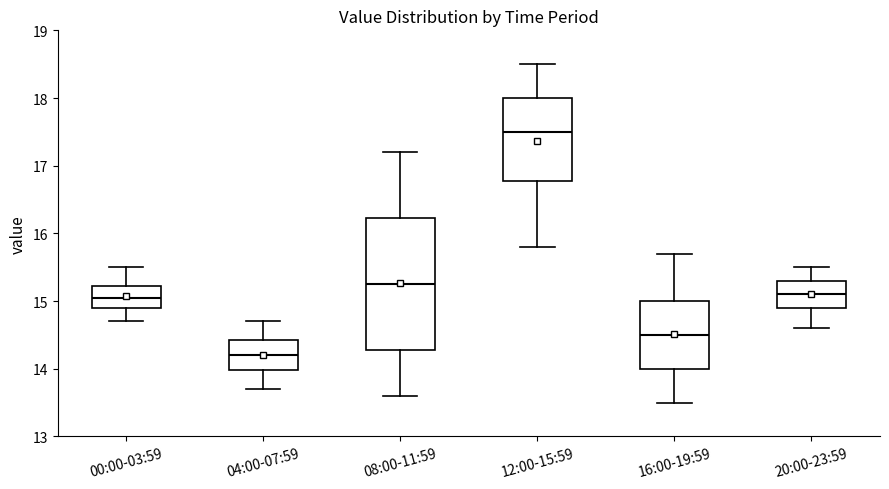

Where is the upper edge of the box for 20:00-23:59 on the y-axis? The values are not printed on the chart, so give them approximately, as read against the axis.

15.3